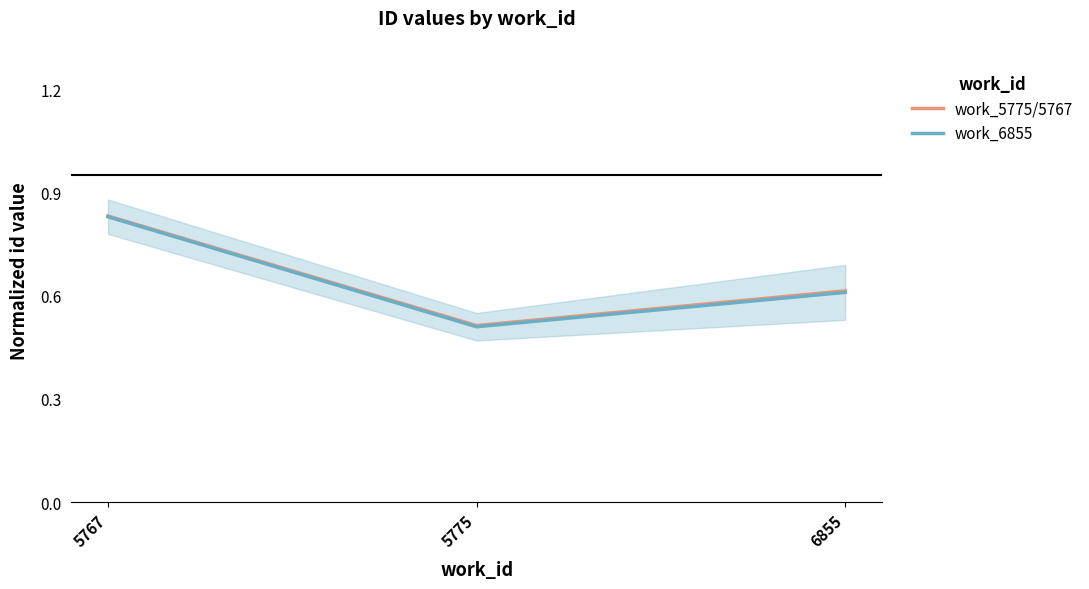

Reading right to left, list all the values displayed in this chart.

work_5775/5767: 0.6	0.5	0.8
work_6855: 0.6	0.5	0.8